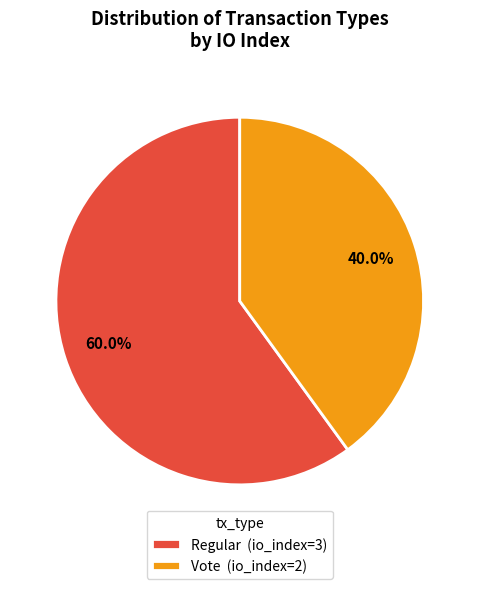

Rank the categories by value from lowest to highest.

Vote, Regular